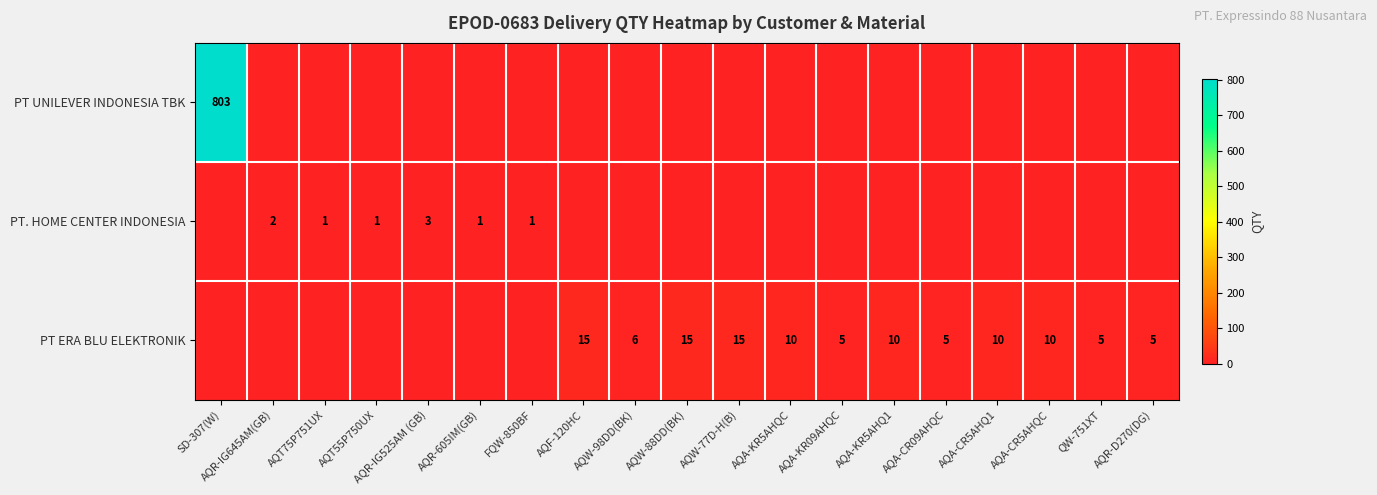

What is the total value across all series at QW-751XT?

5